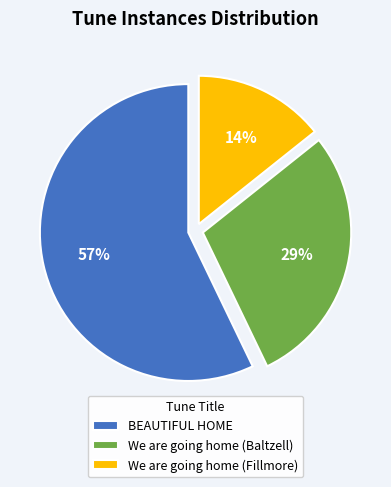

To the nearest percent, what percentage of the pie is We are going home (Fillmore)?

14%